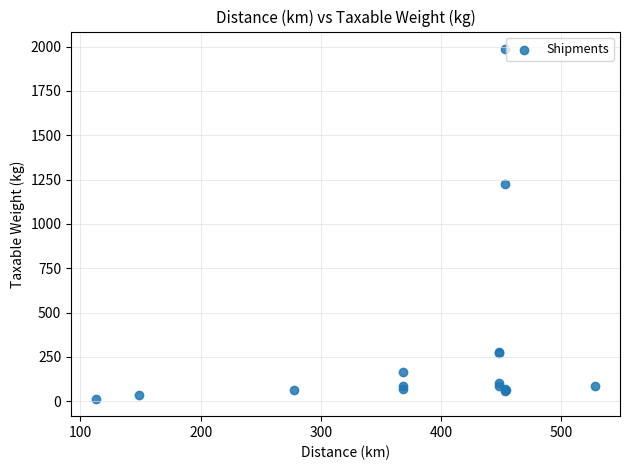

What Y value in the scatter plot is closest to 1000?

1224.8